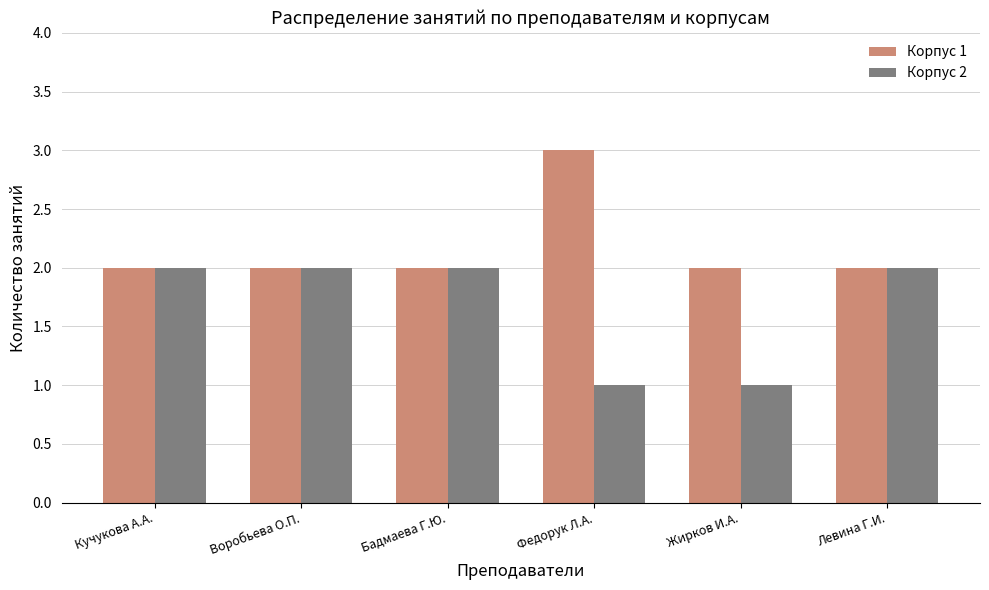

What is the total value across all series at Федорук Л.А.?

4